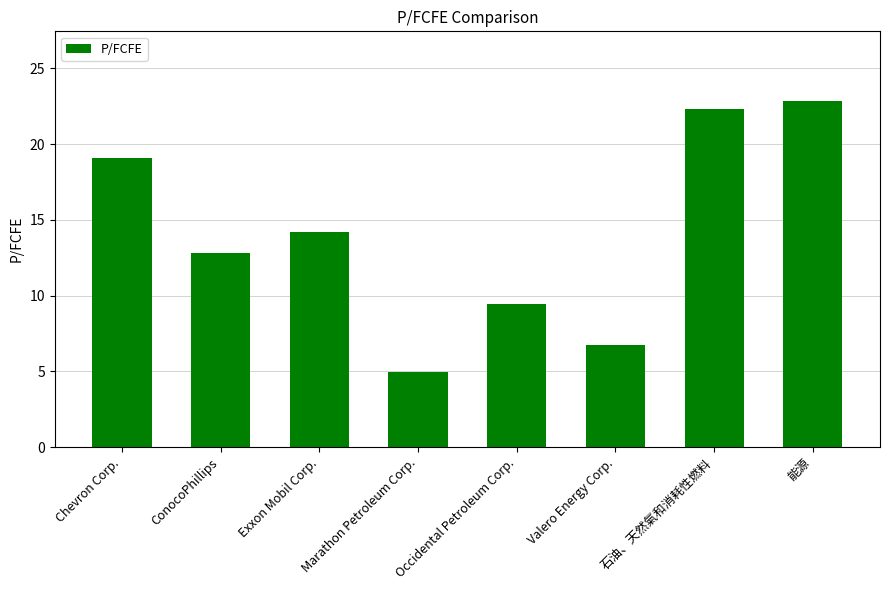

True or false: the data shows 6.7 at Valero Energy Corp..

True